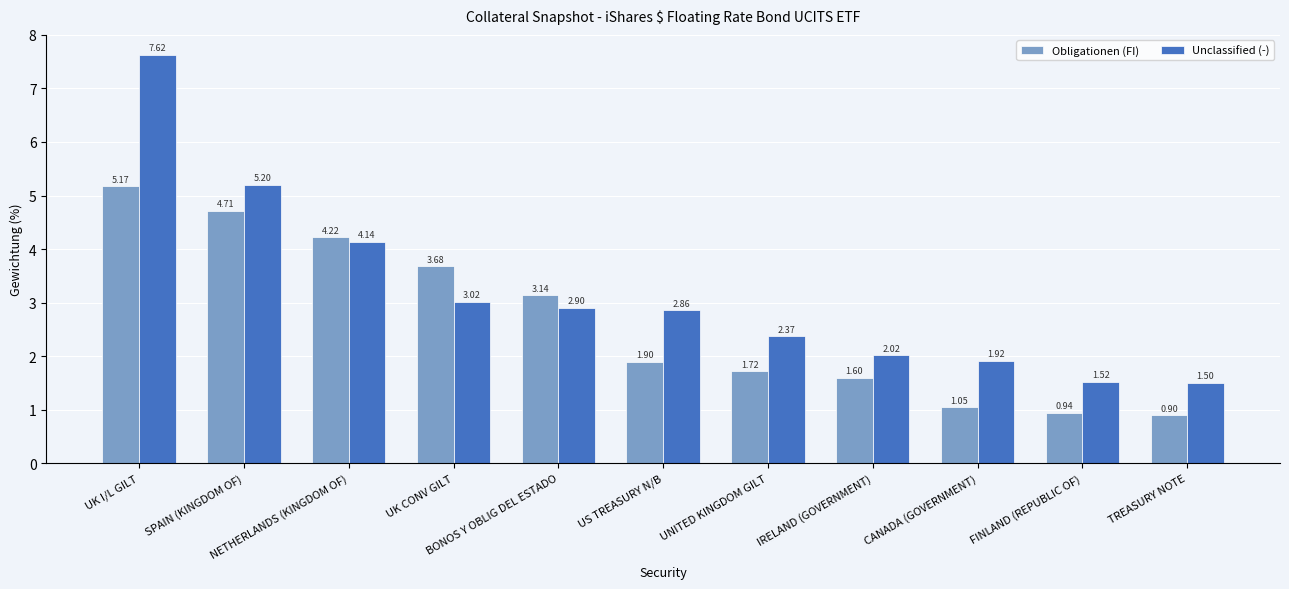

At BONOS Y OBLIG DEL ESTADO, list the series in order from largest to smallest.

Obligationen (FI), Unclassified (-)